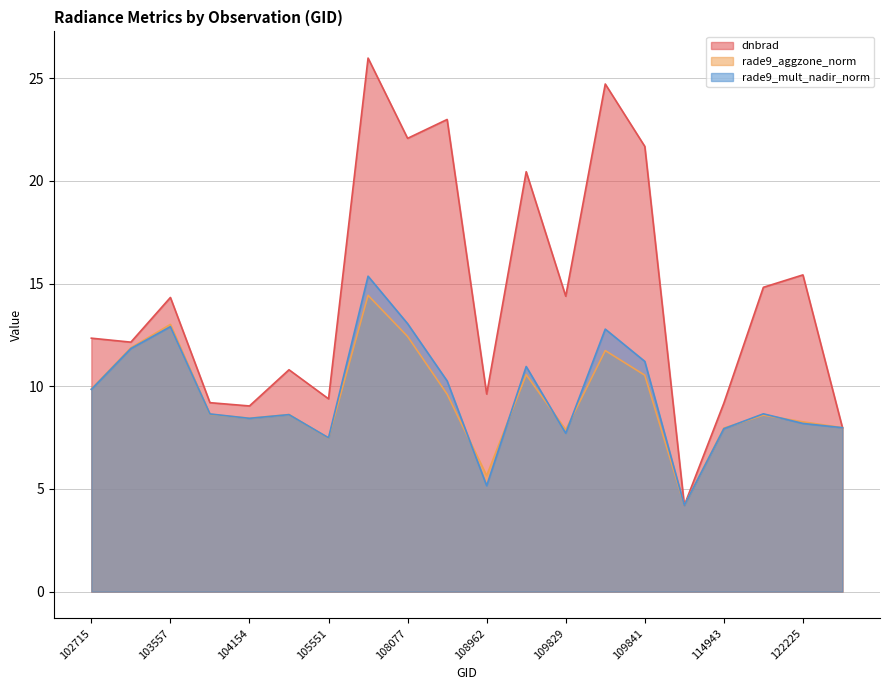

The rade9_aggzone_norm series shows 2.4 at 104154. True or false?

False